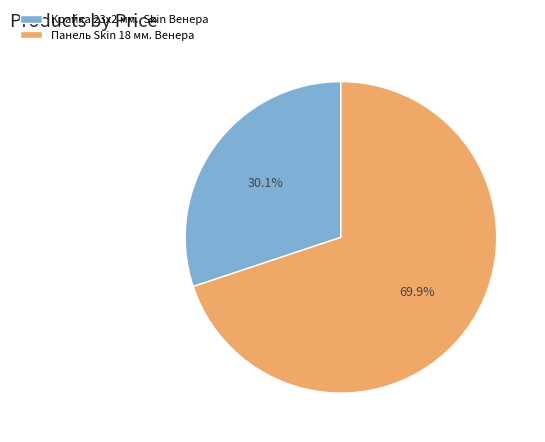

Approximately how many times larger is the value at Панель Skin 18 мм. Венера compared to Крайка 23x2 мм. Skin Венера?

2.3